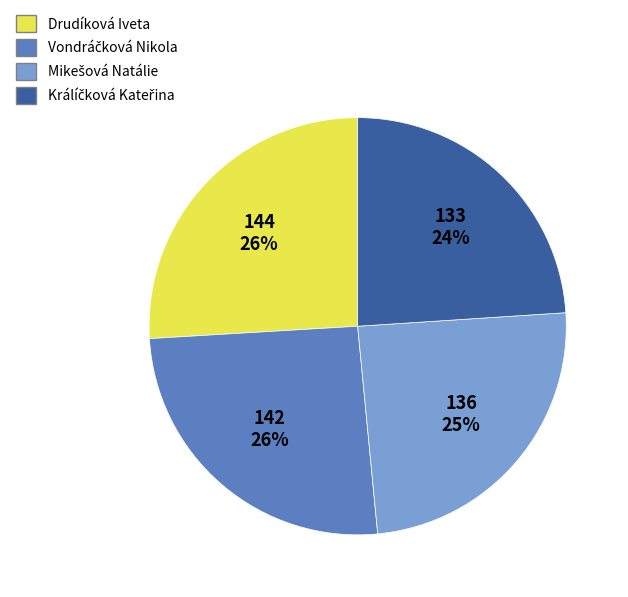

How many slices are in this pie chart?

4